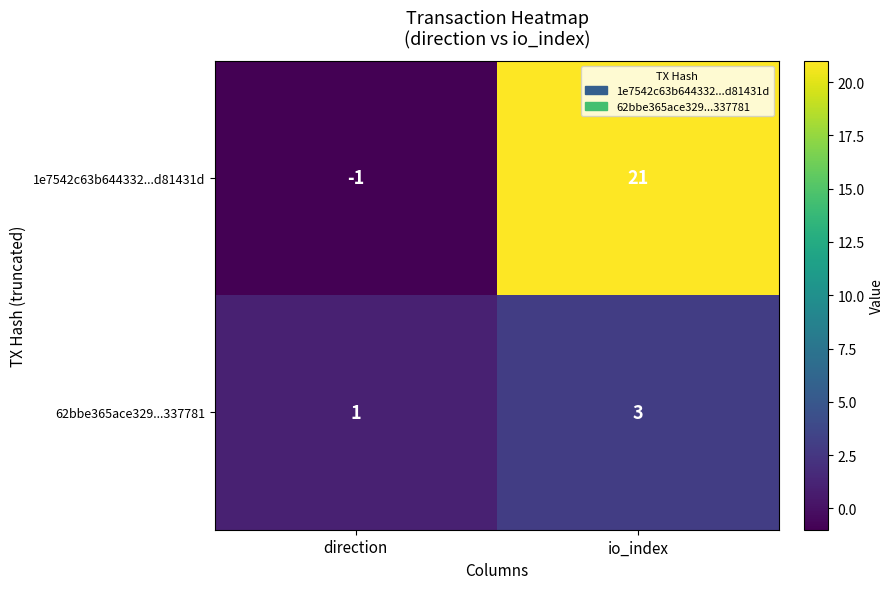

True or false: 62bbe365ace329...337781 has a value of 2 at io_index.

False